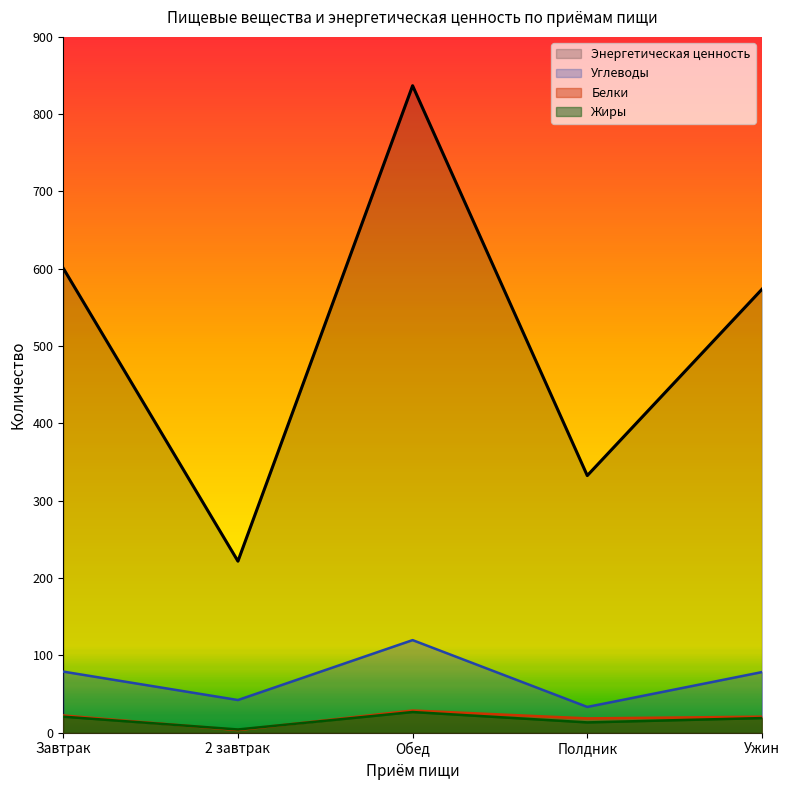

Which category has the lowest value in the Энергетическая ценность series?

2 завтрак